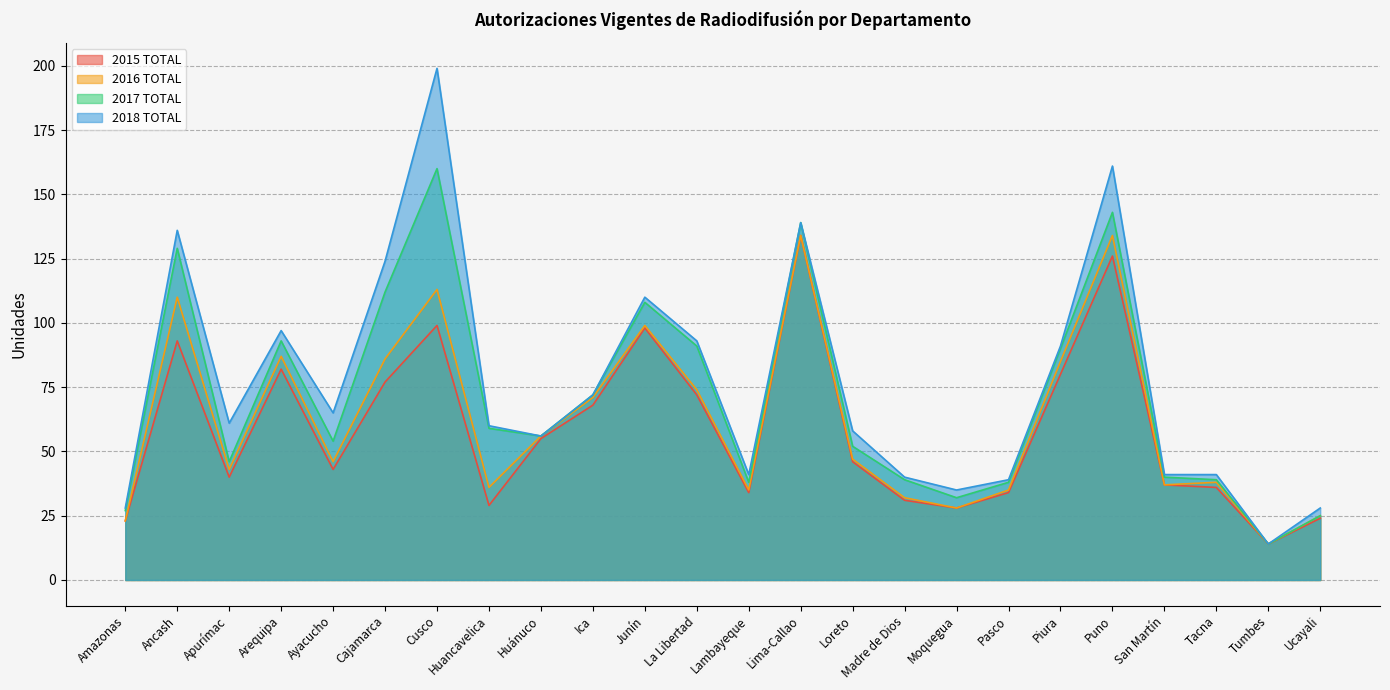

At which category does 2015 TOTAL reach its first local peak?

Ancash